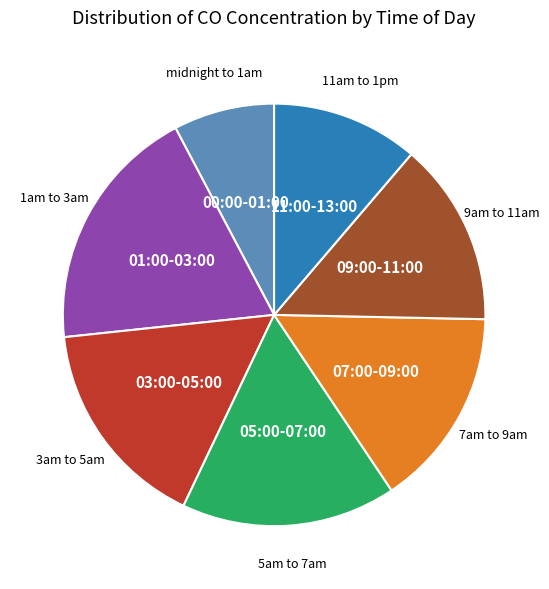

Is there a majority slice in this chart?

No